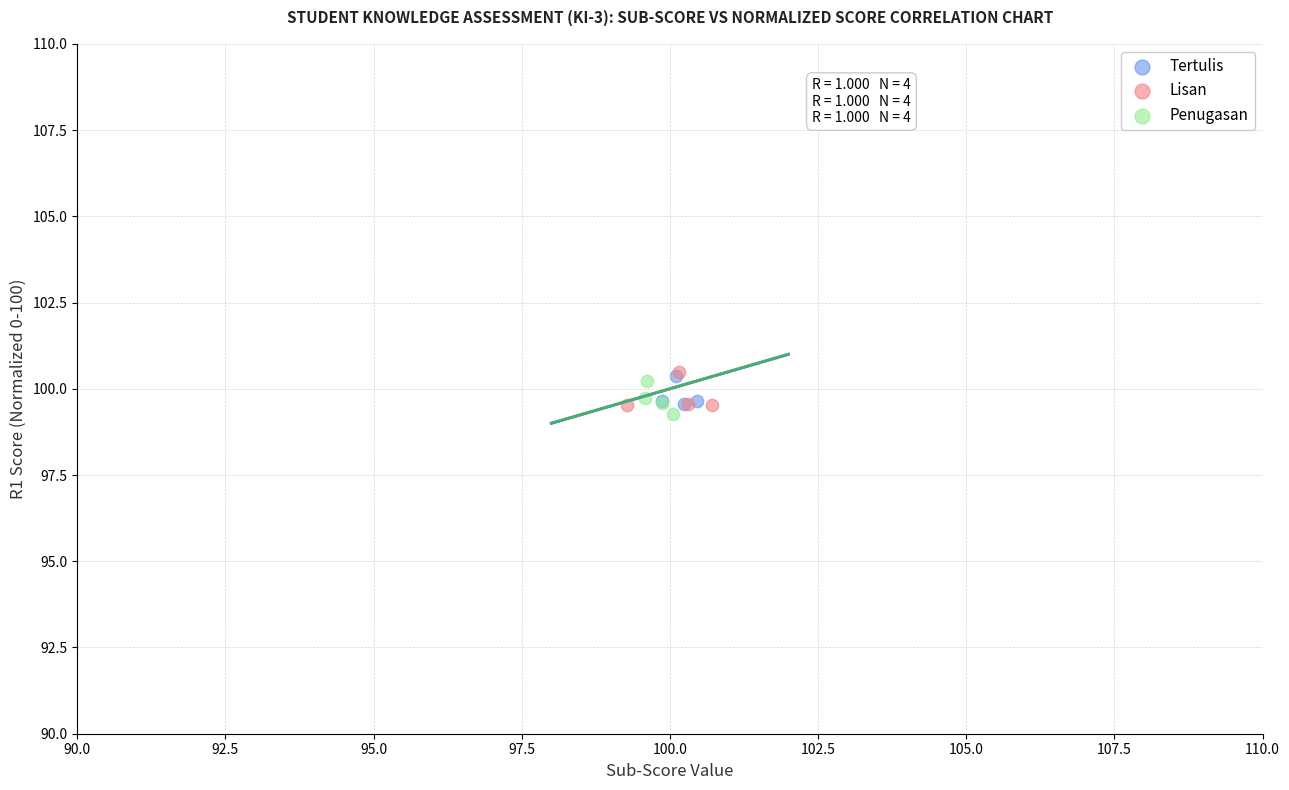

What are all the series names shown in the legend?

Tertulis, Lisan, Penugasan